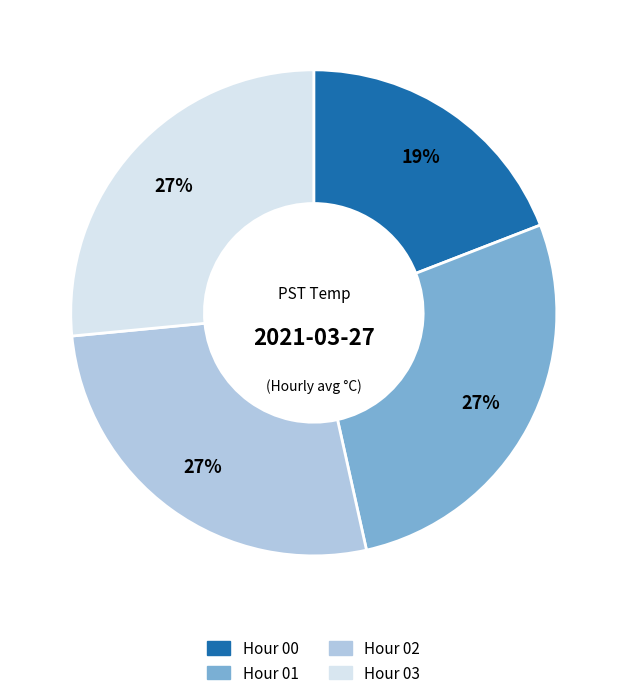

What is the ratio of the value at Hour 01 to the value at Hour 02?

1.0